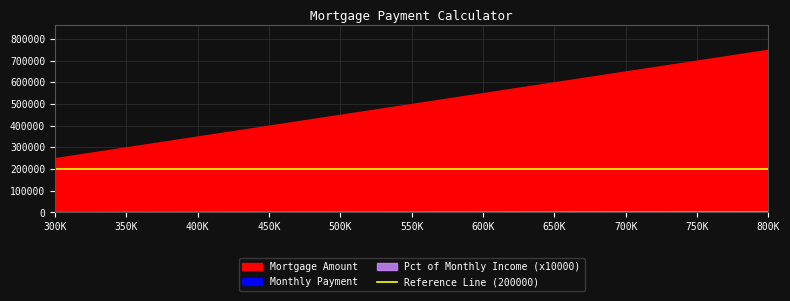

True or false: Monthly Payment has a value of 1293.7 at 400000.

True